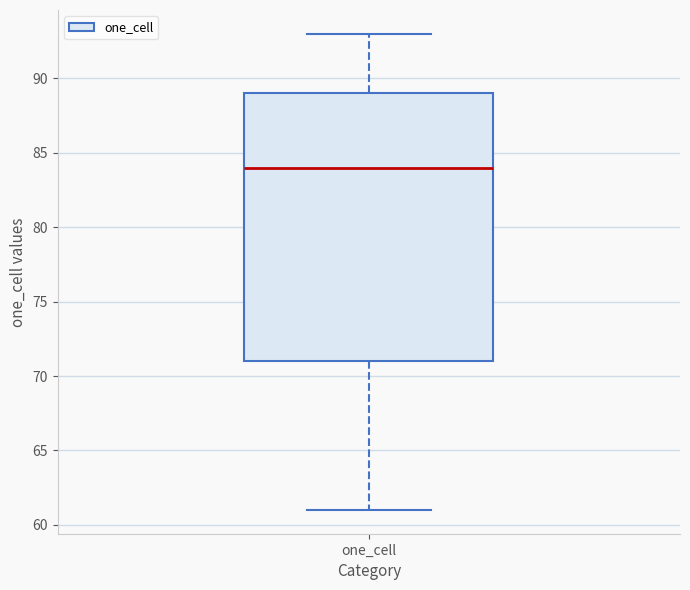

Read this box plot against the y-axis: the position of the median line, the range covered by the box, and the ends of both whiskers. The values are not printed on the chart, so give them approximately, as read against the axis.

median 84, box 71 to 89, whiskers 61 to 93